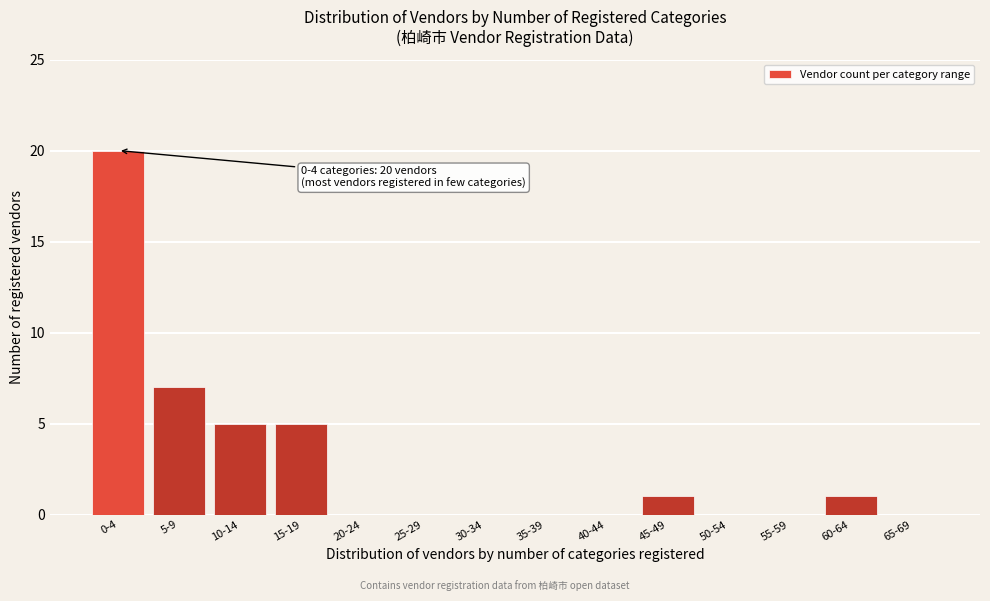

Reading left to right, transcribe all the data shown in this chart.

0-4=20	5-9=7	10-14=5	15-19=5	20-24=0	25-29=0	30-34=0	35-39=0	40-44=0	45-49=1	50-54=0	55-59=0	60-64=1	65-69=0